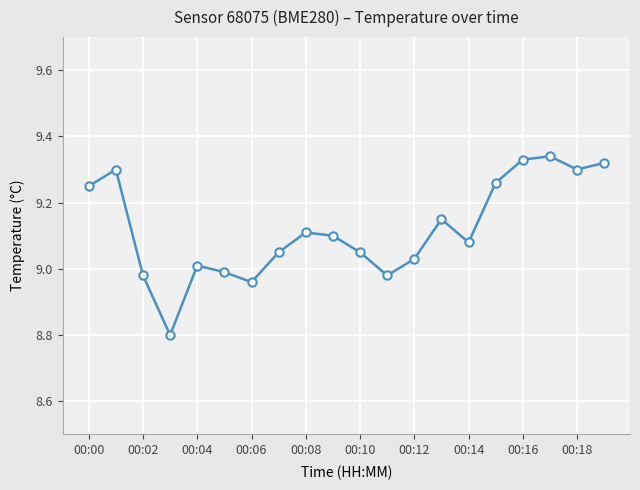

What is the difference between the second highest and second lowest values?

0.4